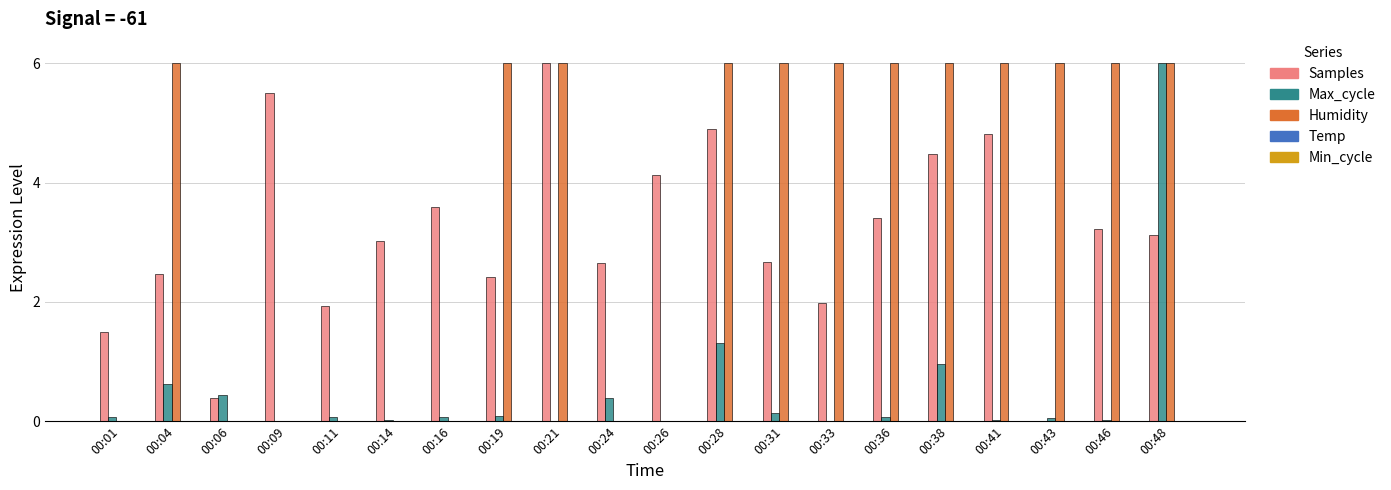

Are the bars horizontal?

No